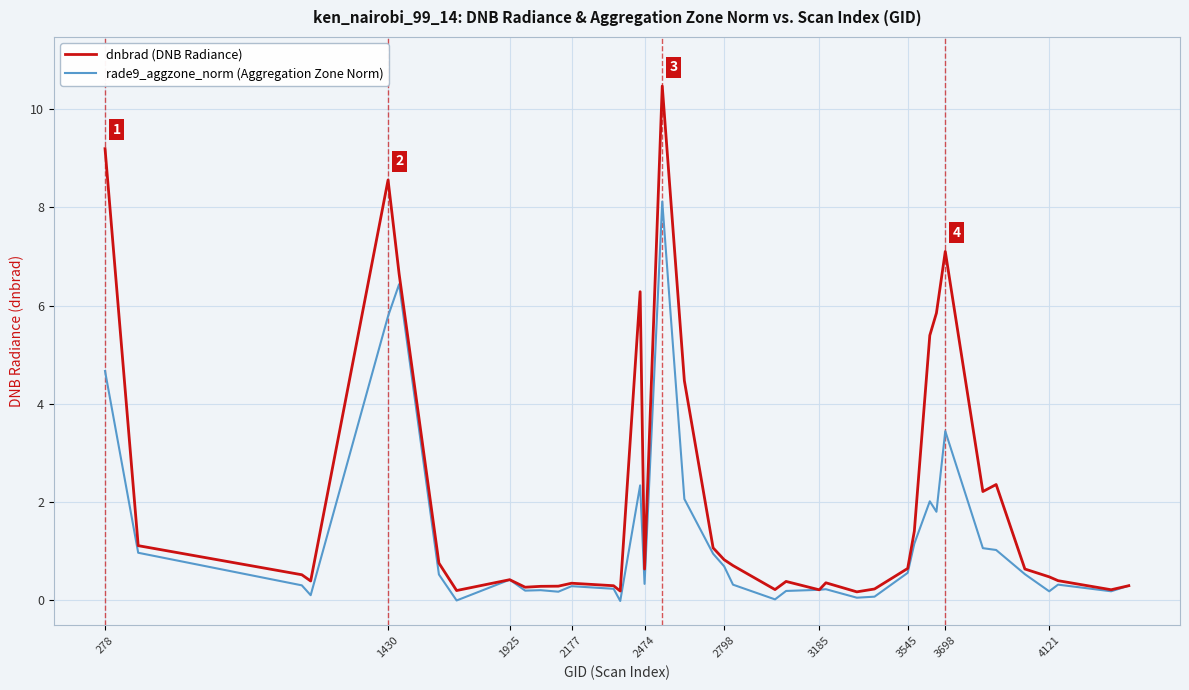

How many series are shown in this chart?

2